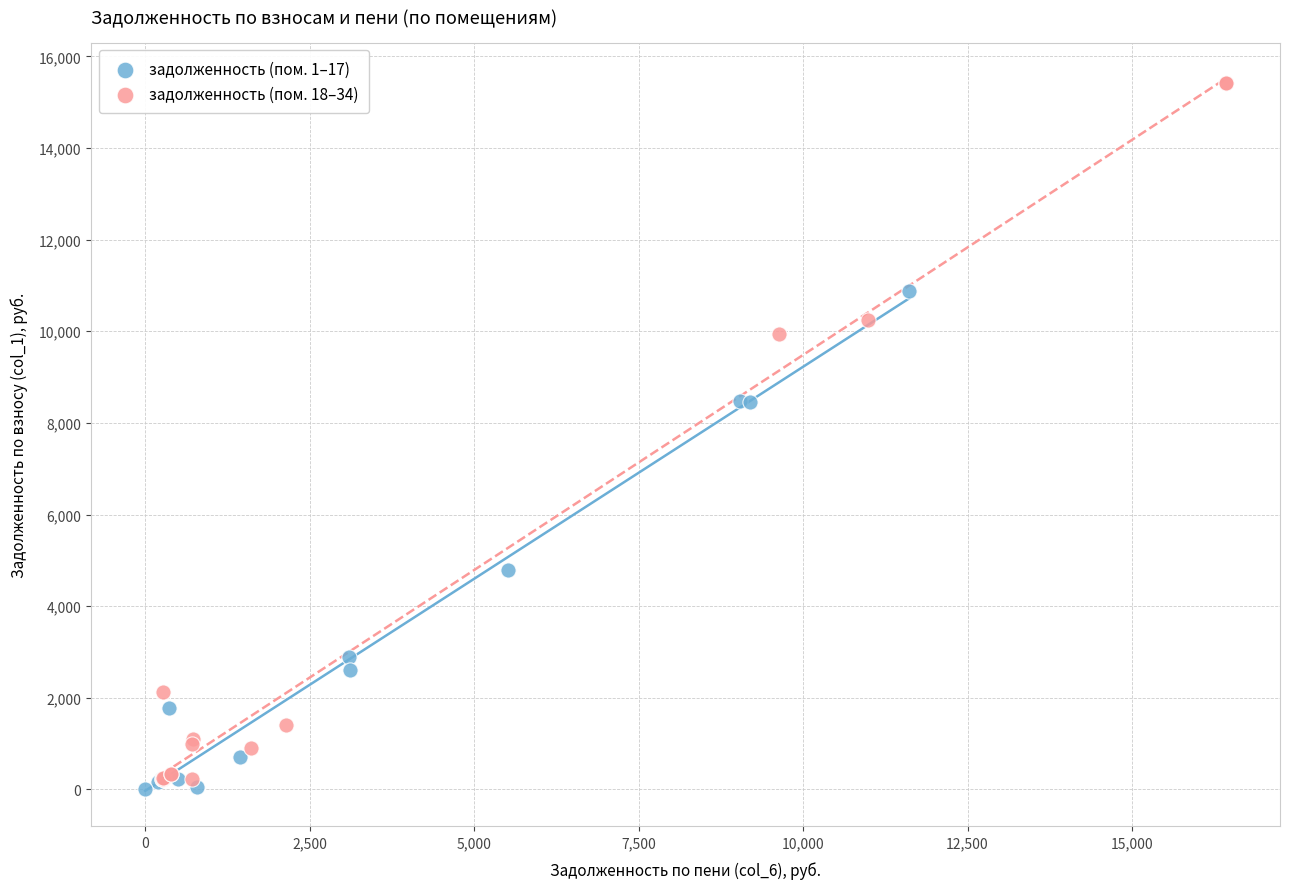

Which series reaches the maximum Y coordinate?

задолженность (пом. 18–34)